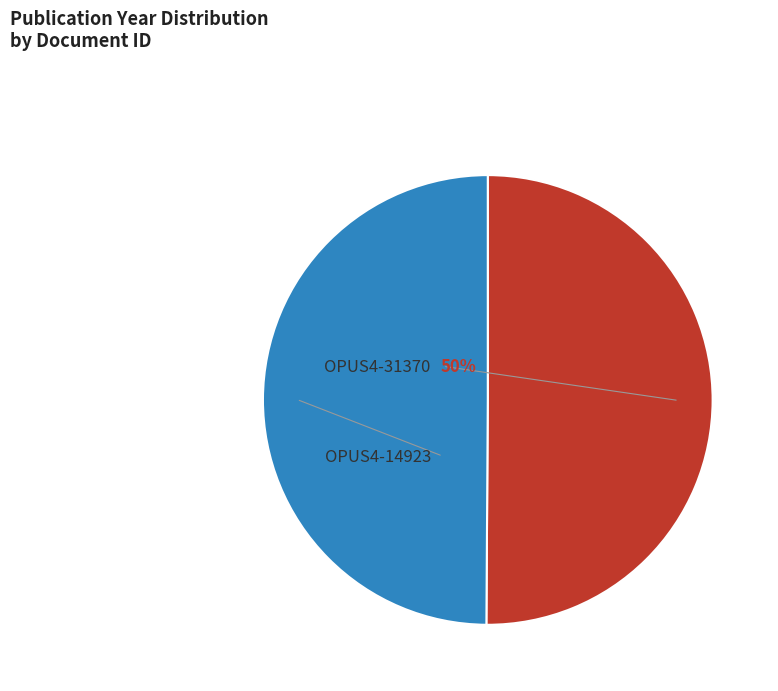

To the nearest percent, what is the average slice percentage?

50%